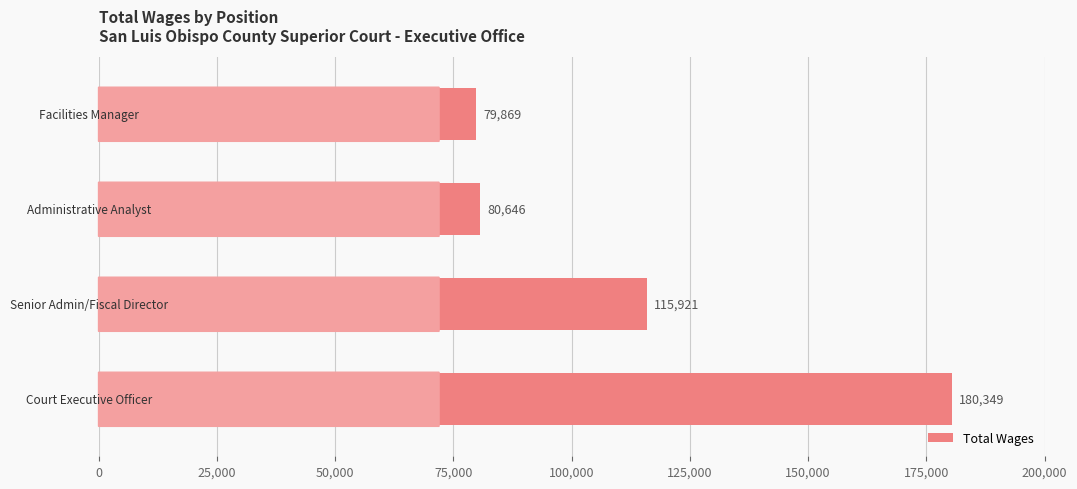

How many values are below 115921?

2